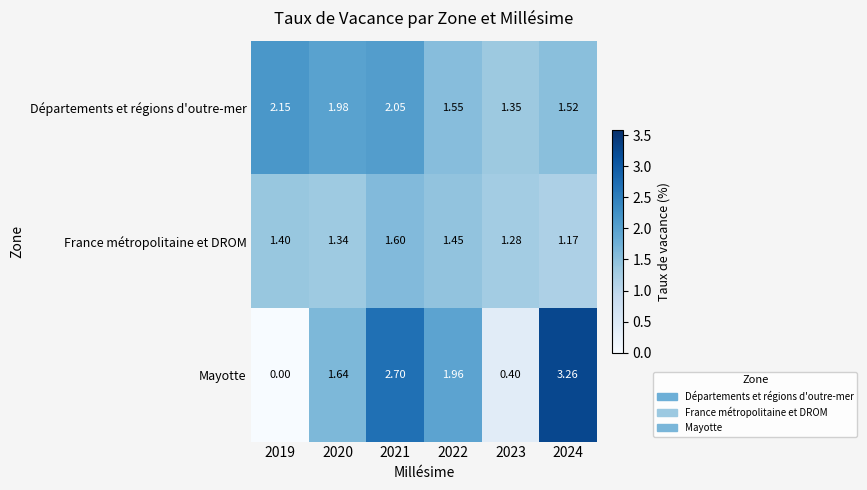

Which series changed the most between 2021 and 2022?

Mayotte